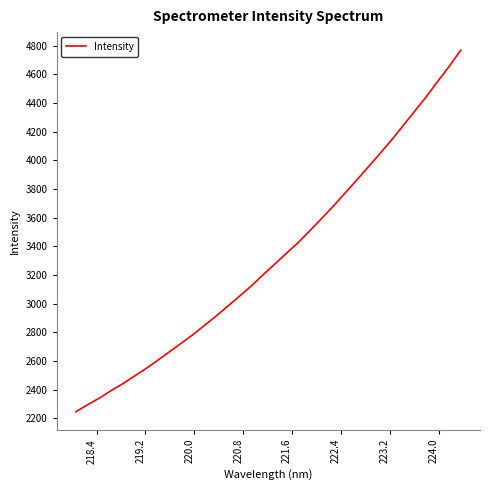

How many categories are shown in the chart?

34